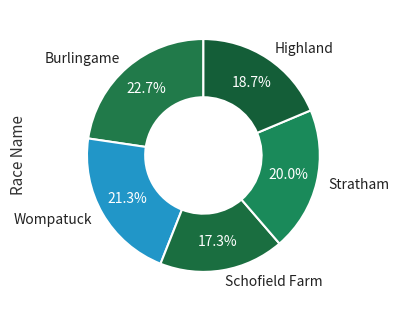

To the nearest percent, what portion does Wompatuck represent?

21%